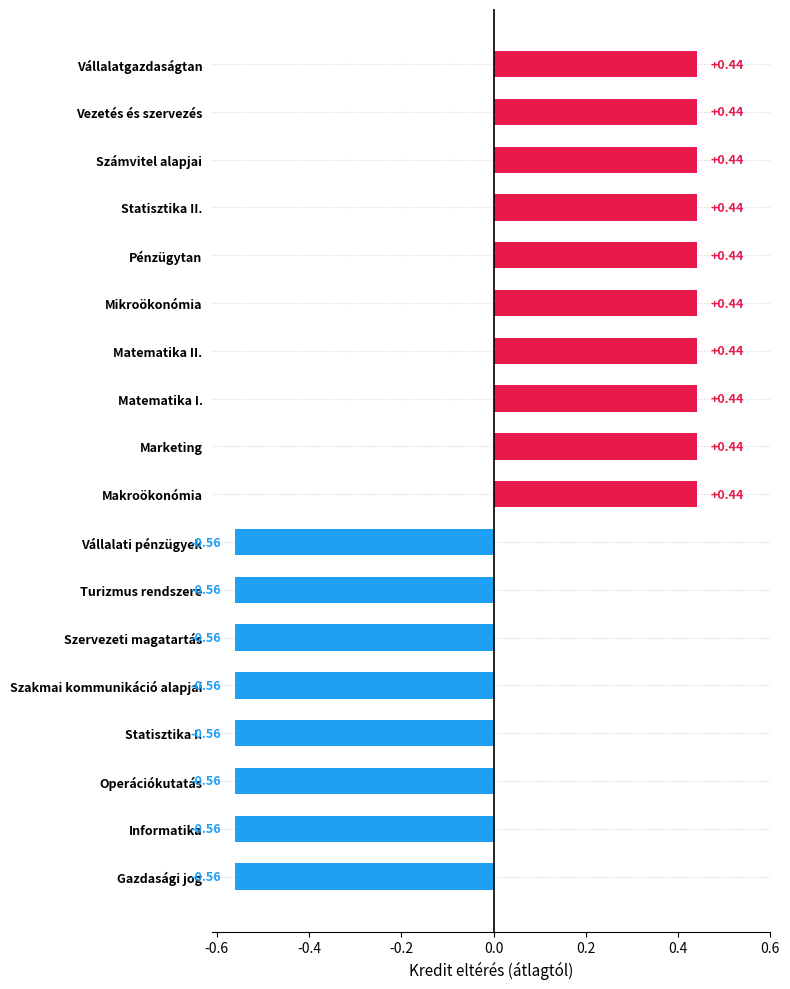

What is the difference between the values at Informatika and Vezetés és szervezés?

1.0